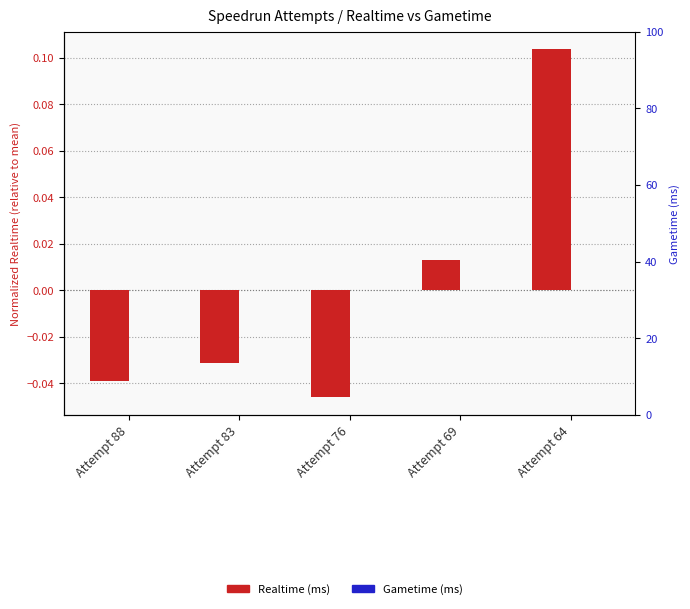

At which category is the sum across all series the highest?

Attempt 64